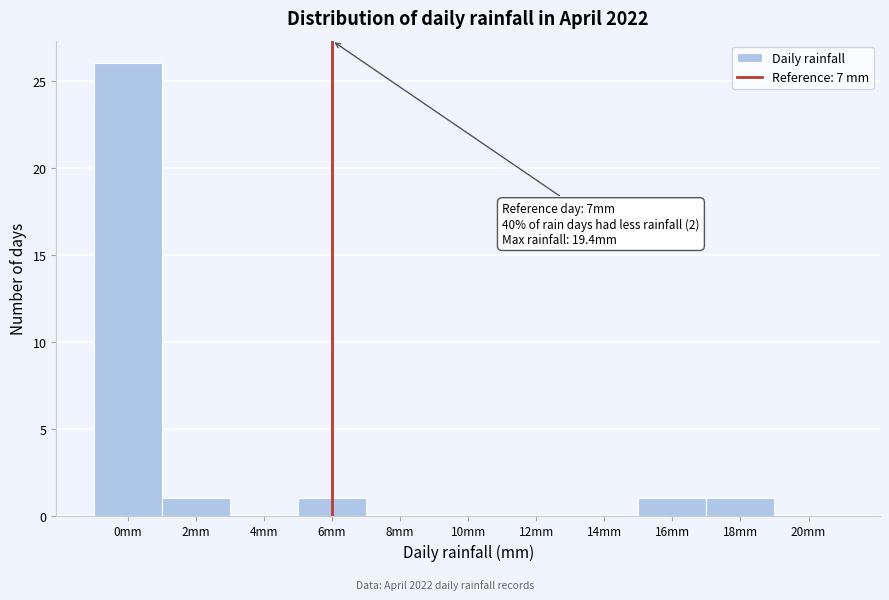

Reading left to right, what are all the values shown in this chart?

0mm=26	2mm=1	4mm=0	6mm=1	8mm=0	10mm=0	12mm=0	14mm=0	16mm=1	18mm=1	20mm=0